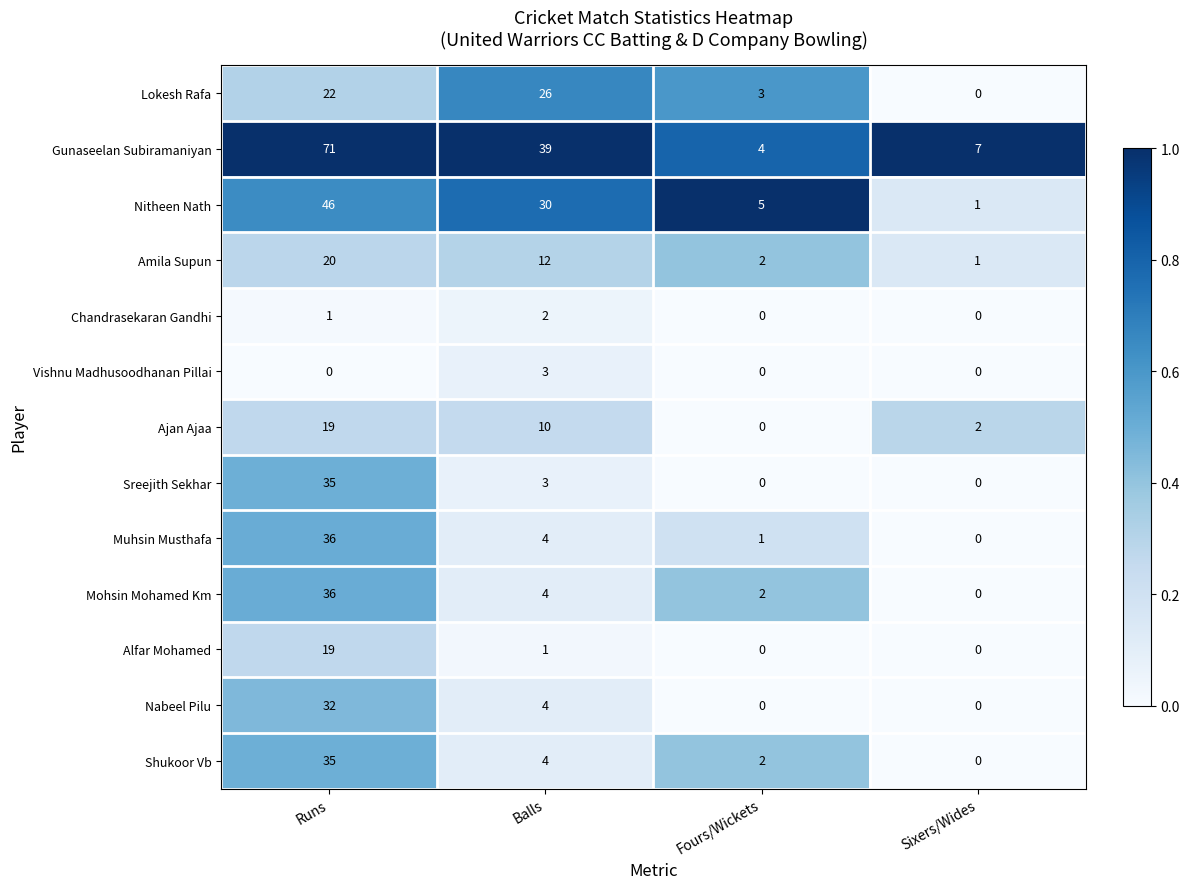

The Ajan Ajaa series shows 2 at Sixers/Wides. True or false?

True